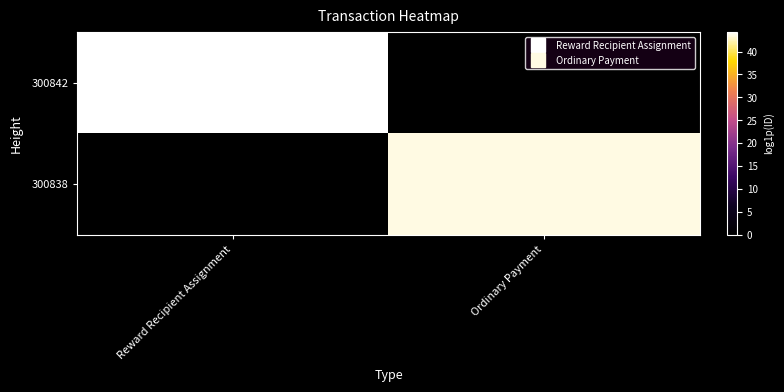

What is the spread (max minus min) of values at Reward Recipient Assignment?

44.3